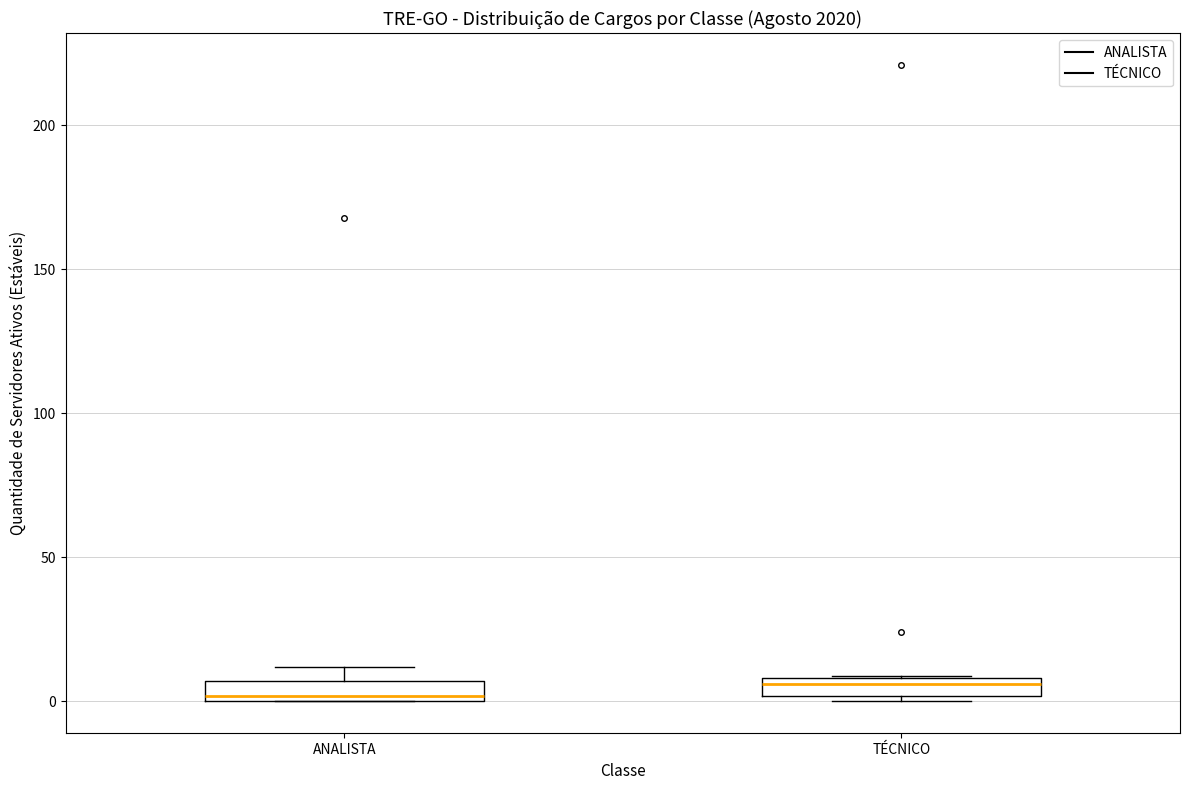

Where is the lower edge of the box for TÉCNICO on the y-axis? The values are not printed on the chart, so give them approximately, as read against the axis.

0